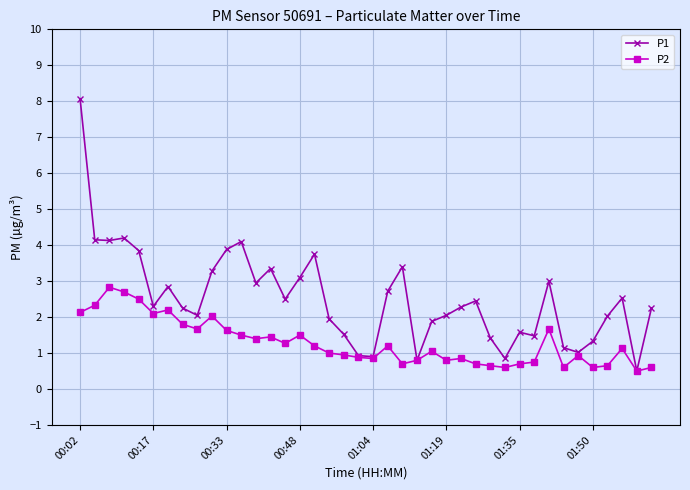

Which series has the largest total across all categories?

P1